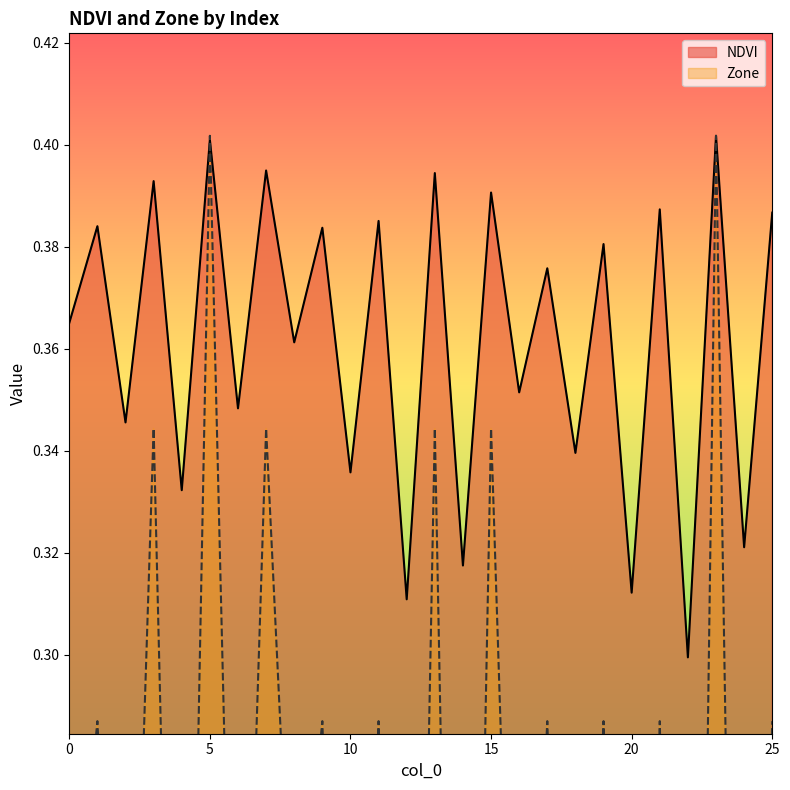

How many intersections are there between NDVI and Zone?

2